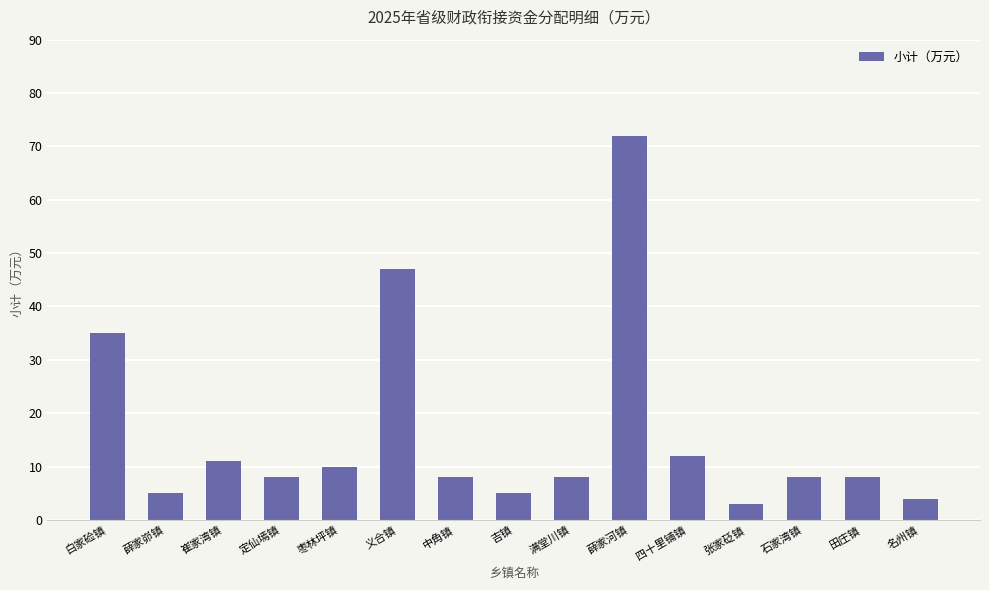

Reading left to right, what are all the values shown in this chart?

白家硷镇=35	薛家峁镇=5	崔家湾镇=11	定仙墕镇=8	枣林坪镇=10	义合镇=47	中角镇=8	吉镇=5	满堂川镇=8	薛家河镇=72	四十里铺镇=12	张家砭镇=3	石家湾镇=8	田庄镇=8	名州镇=4